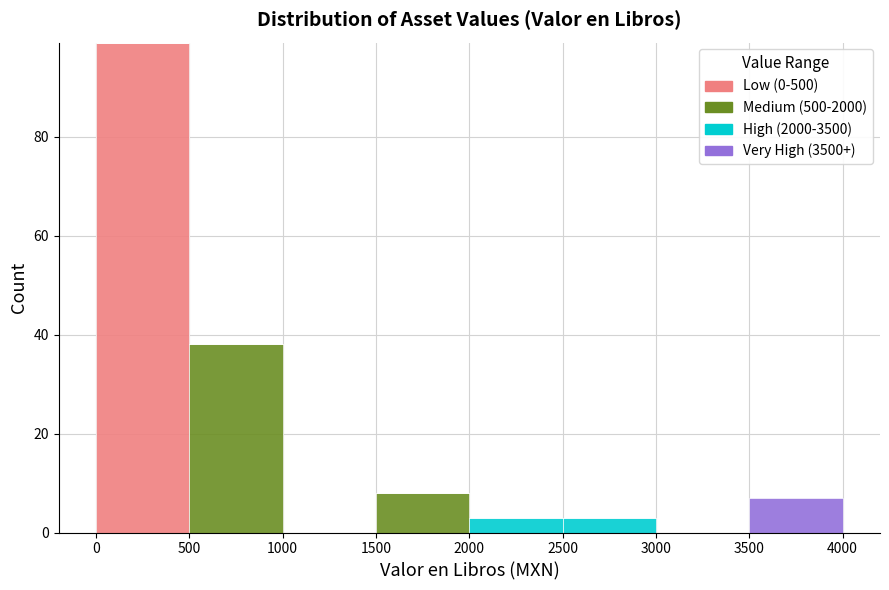

What is the total height of the stacked bar covering 500 to 1000 on the x-axis? The values are not printed on the chart, so give them approximately, as read against the axis.

38